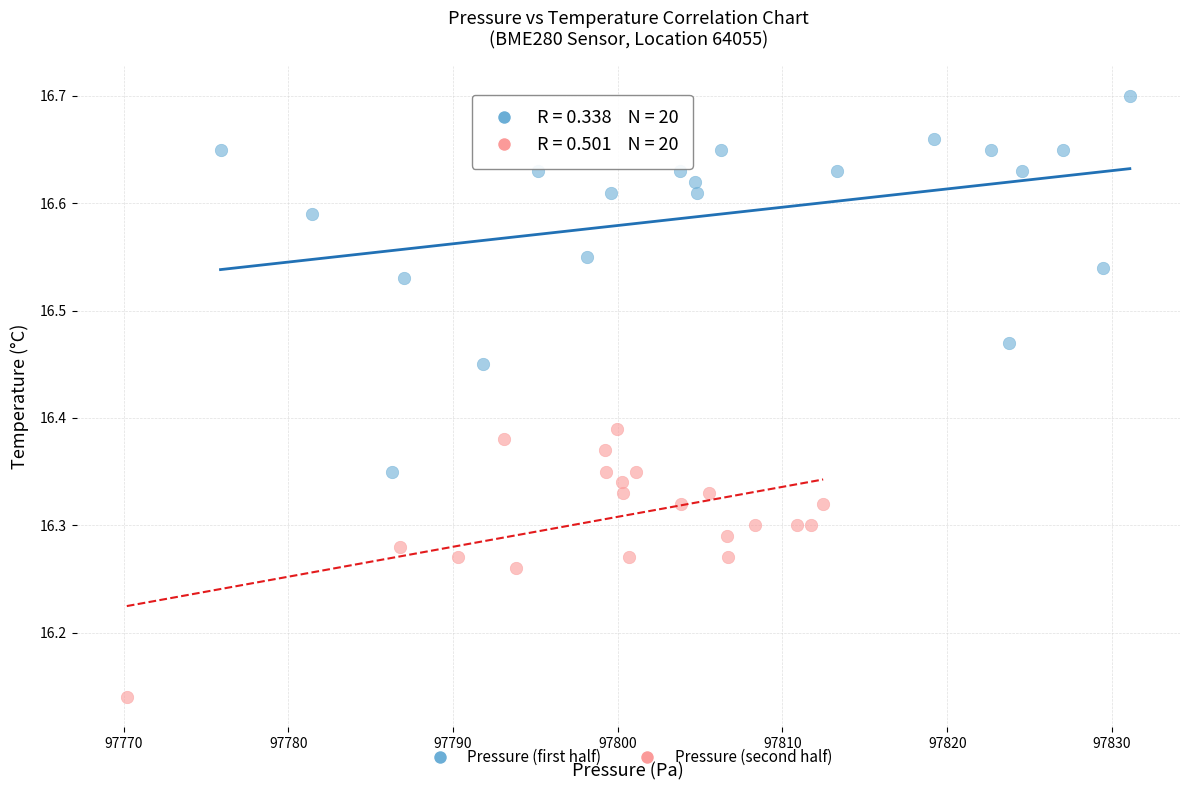

Which series contains the highest Y value?

Pressure (first half)